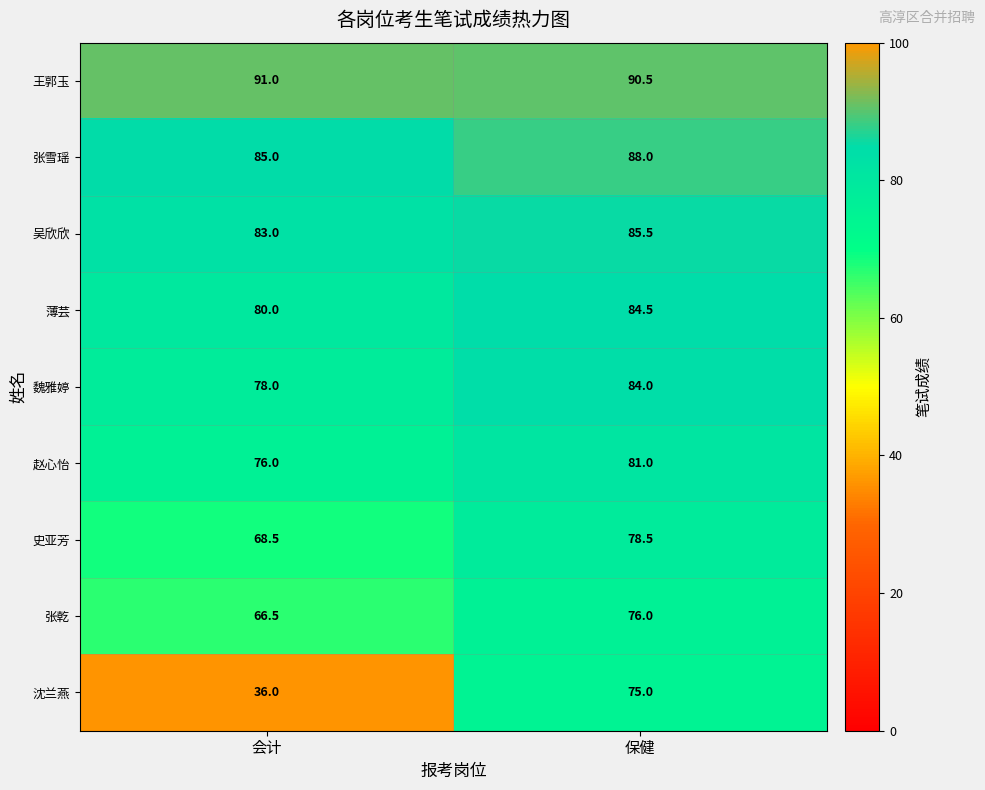

Reading right to left, transcribe all the data shown in this chart.

王郭玉: 90.5	91.0
张雪瑶: 88.0	85.0
吴欣欣: 85.5	83.0
薄芸: 84.5	80.0
魏雅婷: 84.0	78.0
赵心怡: 81.0	76.0
史亚芳: 78.5	68.5
张乾: 76.0	66.5
沈兰燕: 75.0	36.0